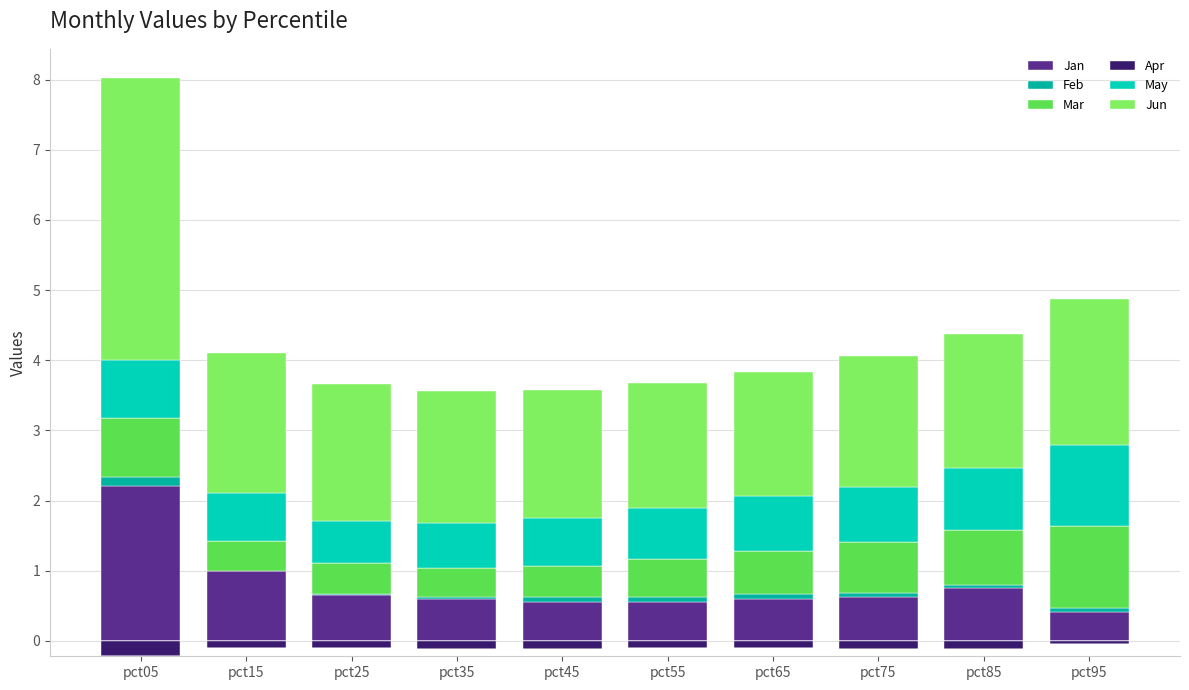

What are all the series names shown in the legend?

Jan, Feb, Mar, Apr, May, Jun